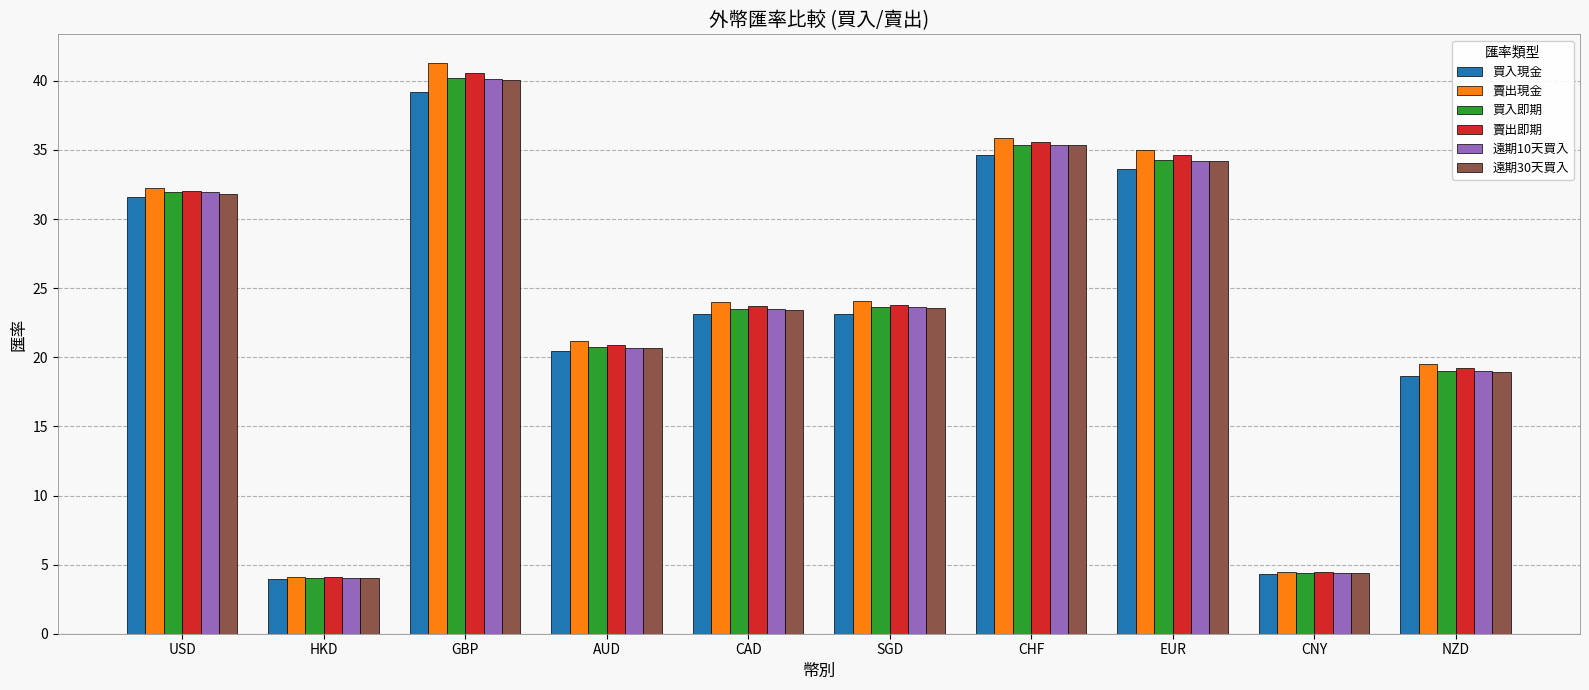

What is the smallest value displayed?

3.9